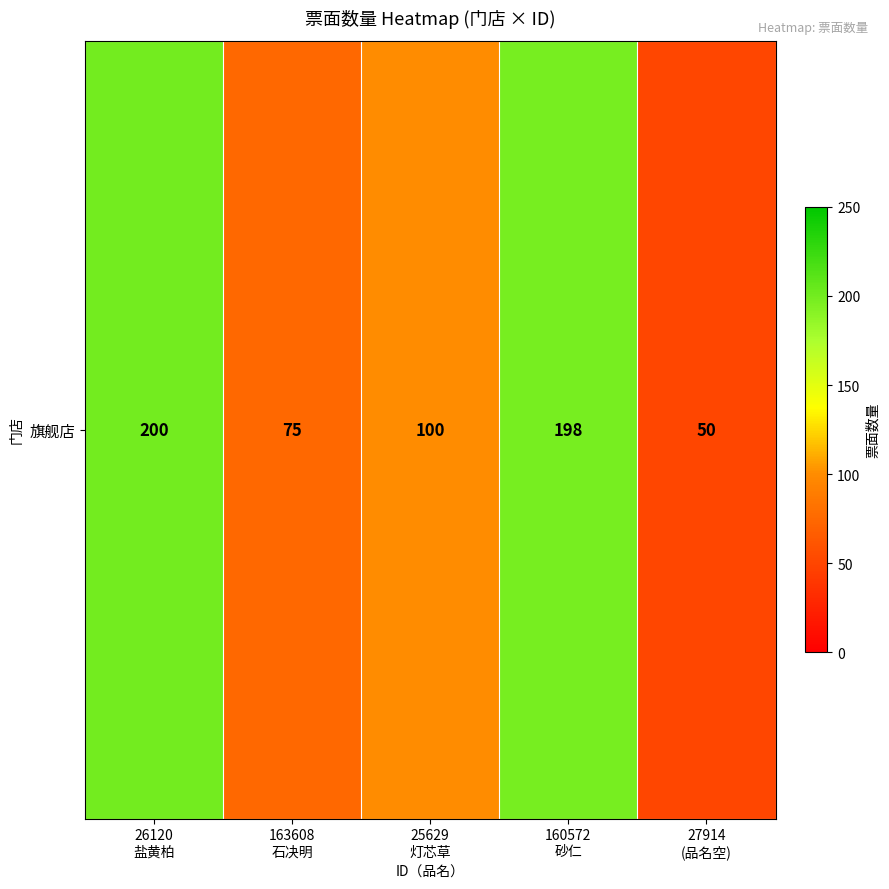

What is the ratio of the value at 160572
砂仁 to the value at 27914
(品名空)?

4.0